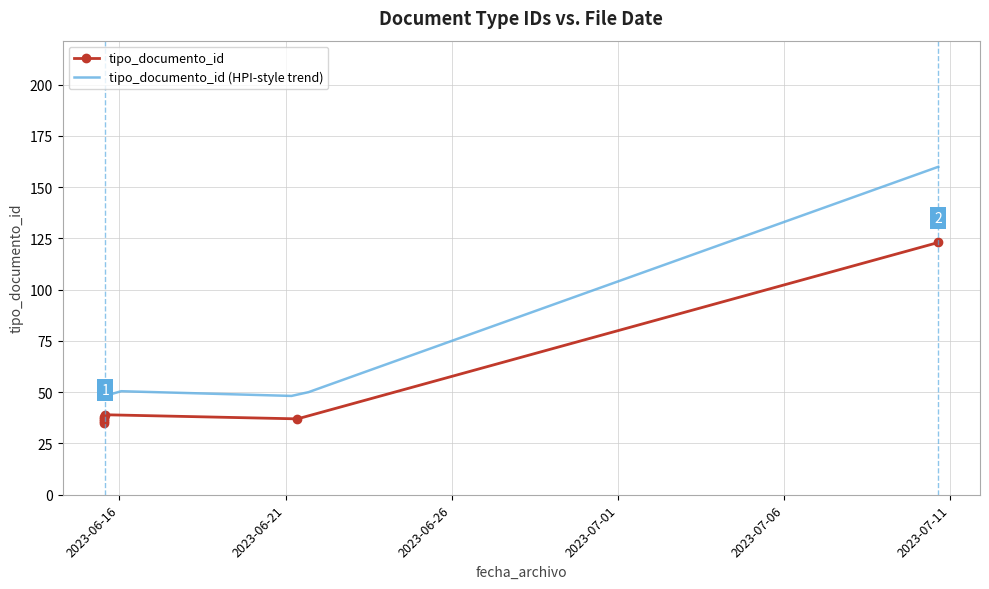

What is the difference between the values at 2023-06-21 08:34:50 and 2023-06-15 12:59:18?

1